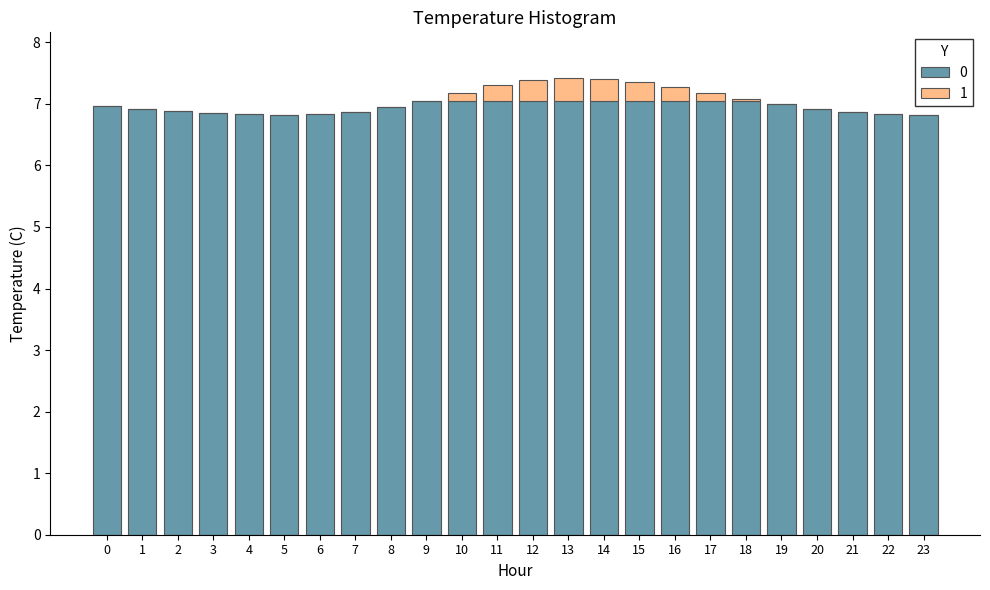

True or false: 0 has a value of 2.8 at 9.

False